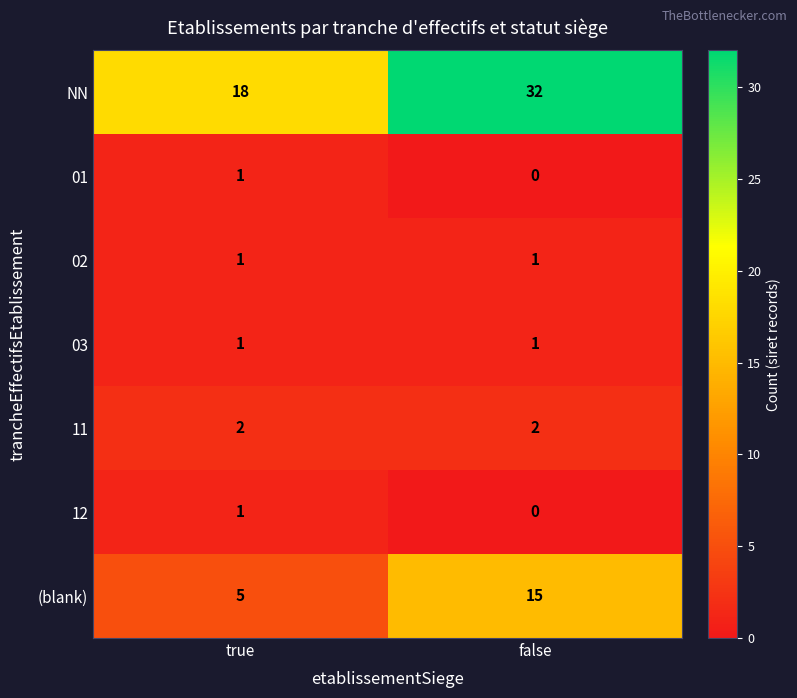

The value of 02 at true is 1. True or false?

True